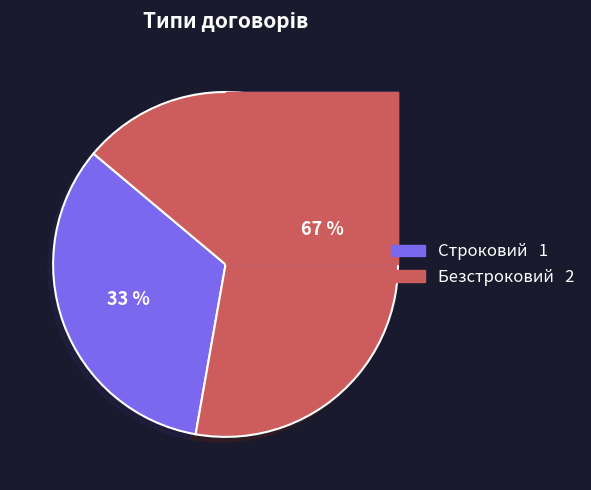

Rank the categories by value from highest to lowest.

Безстроковий, Строковий